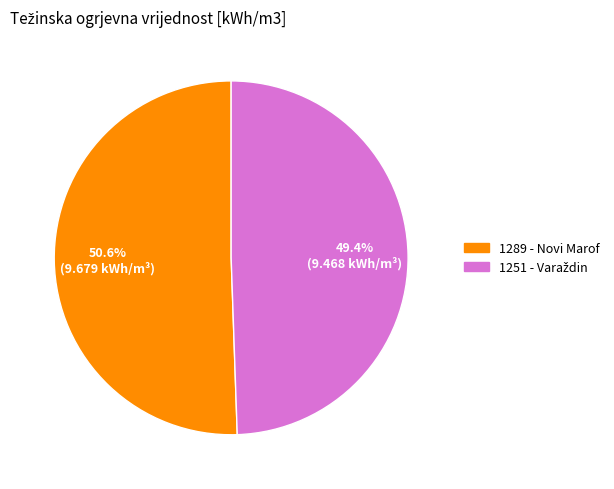

Which category accounts for the majority?

1289 - Novi Marof